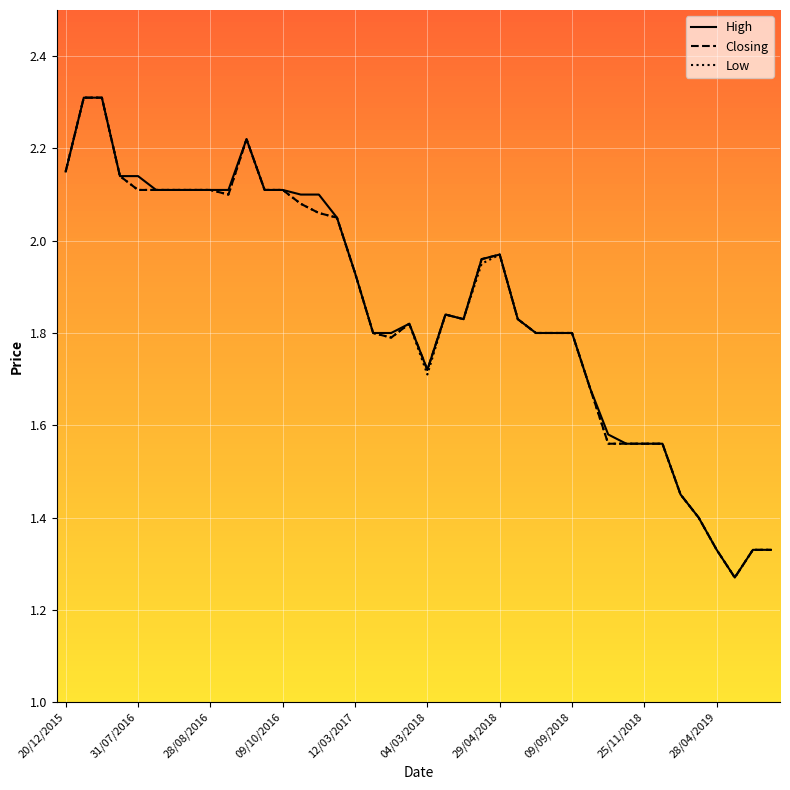

What is the maximum value shown in the chart?

2.3